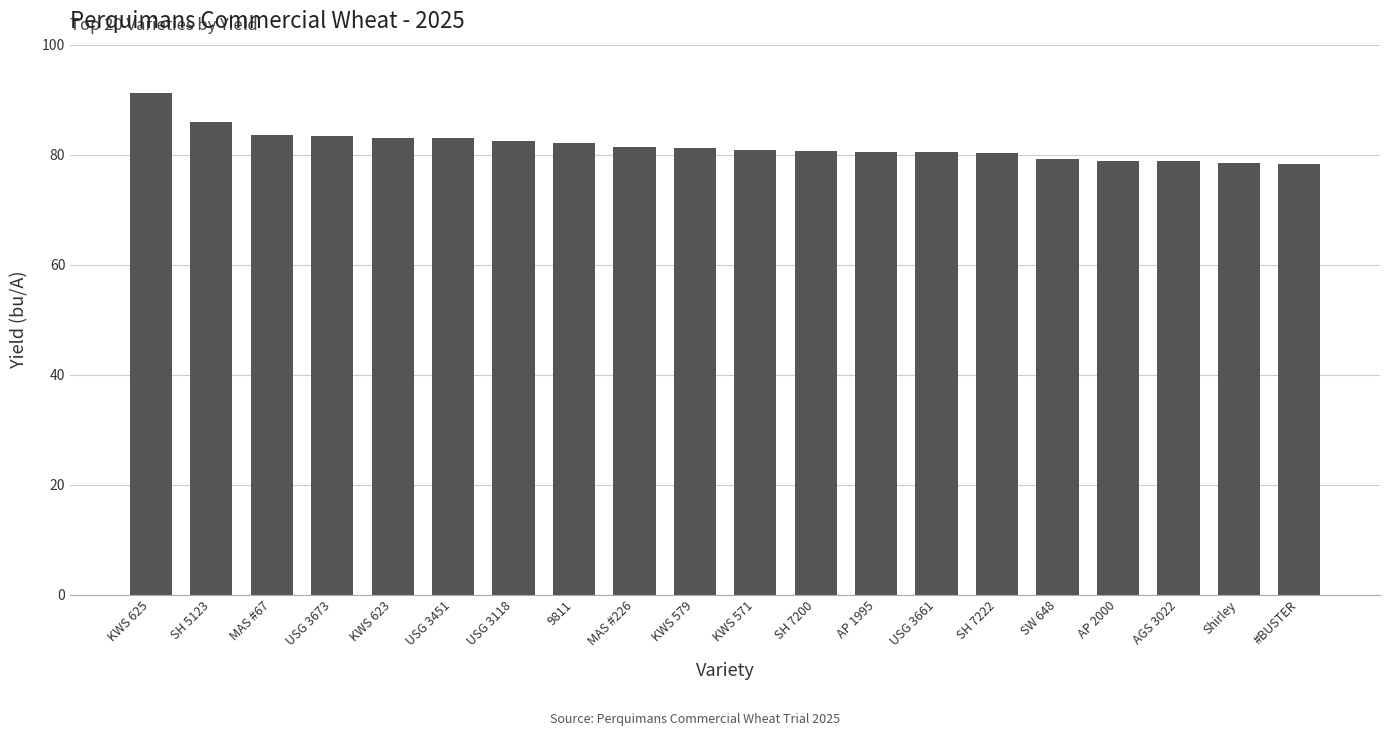

What is the label of the 9th bar from the right?

SH 7200